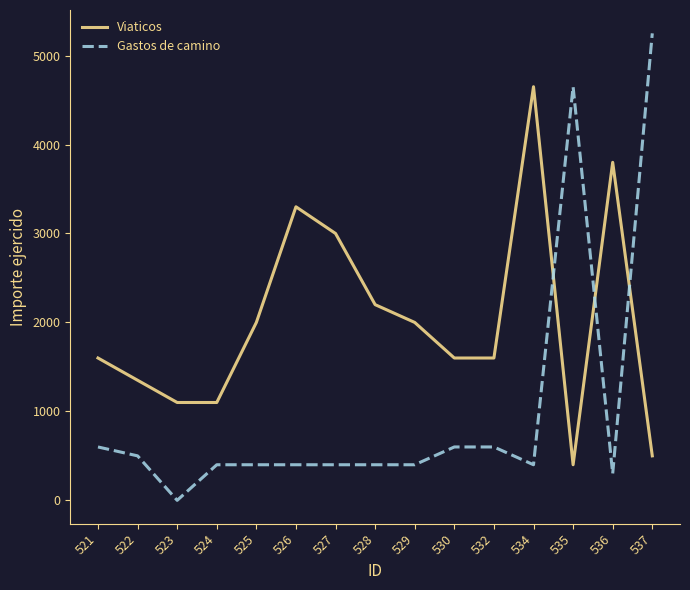

Reading right to left, extract all data points from this chart.

Viaticos: 537=500	536=3800	535=400	534=4650	532=1600	530=1600	529=2000	528=2200	527=3000	526=3300	525=2000	524=1100	523=1100	522=1350	521=1600
Gastos de camino: 537=5250	536=300	535=4650	534=400	532=600	530=600	529=400	528=400	527=400	526=400	525=400	524=400	523=0	522=500	521=600